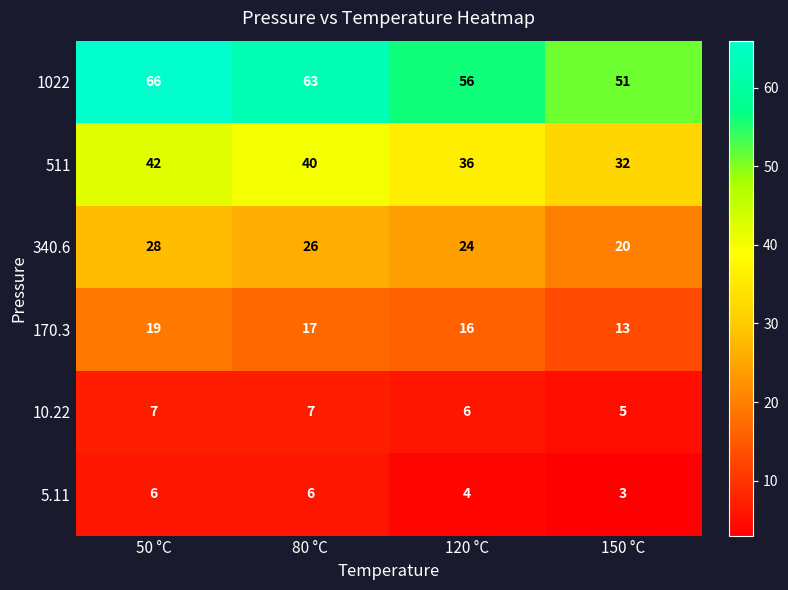

Which series has the largest range (max minus min)?

1022